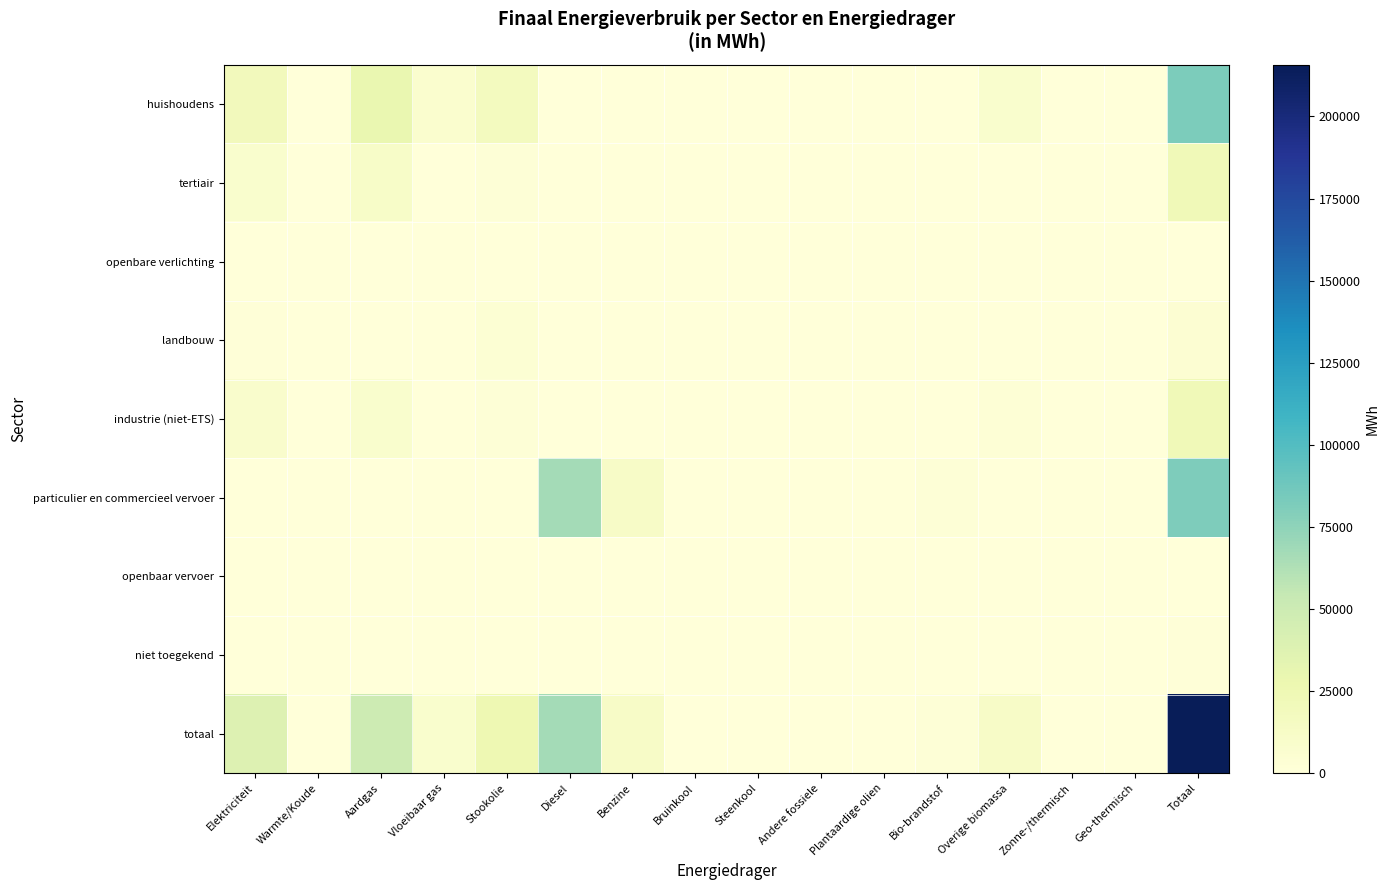

Reading right to left, extract all data points from this chart.

huishoudens: Totaal=81984.7	Geo-thermisch=743.6	Zonne-/thermisch=159.5	Overige biomassa=8369.6	Bio-brandstof=0.0	Plantaardige olien=0.0	Andere fossiele=0.0	Steenkool=0.0	Bruinkool=0.0	Benzine=0.0	Diesel=0.0	Stookolie=17325.8	Vloeibaar gas=6938.6	Aardgas=28862.3	Warmte/Koude=0.0	Elektriciteit=19585.3
tertiair: Totaal=22025.3	Geo-thermisch=38.1	Zonne-/thermisch=0.0	Overige biomassa=395.9	Bio-brandstof=0.0	Plantaardige olien=0.0	Andere fossiele=0.0	Steenkool=0.0	Bruinkool=0.0	Benzine=0.0	Diesel=0.0	Stookolie=1908.8	Vloeibaar gas=149.9	Aardgas=11644.4	Warmte/Koude=51.4	Elektriciteit=7836.8
openbare verlichting: Totaal=839.1	Geo-thermisch=0.0	Zonne-/thermisch=0.0	Overige biomassa=0.0	Bio-brandstof=0.0	Plantaardige olien=0.0	Andere fossiele=0.0	Steenkool=0.0	Bruinkool=0.0	Benzine=0.0	Diesel=0.0	Stookolie=0.0	Vloeibaar gas=0.0	Aardgas=0.0	Warmte/Koude=0.0	Elektriciteit=839.1
landbouw: Totaal=4971.9	Geo-thermisch=0.0	Zonne-/thermisch=0.0	Overige biomassa=0.0	Bio-brandstof=0.0	Plantaardige olien=0.0	Andere fossiele=0.0	Steenkool=145.3	Bruinkool=0.0	Benzine=0.0	Diesel=0.0	Stookolie=3689.9	Vloeibaar gas=26.0	Aardgas=101.2	Warmte/Koude=0.0	Elektriciteit=1009.5
industrie (niet-ETS): Totaal=22448.3	Geo-thermisch=0.0	Zonne-/thermisch=0.0	Overige biomassa=3037.9	Bio-brandstof=0.0	Plantaardige olien=0.0	Andere fossiele=0.0	Steenkool=10.5	Bruinkool=0.0	Benzine=0.0	Diesel=0.0	Stookolie=2420.7	Vloeibaar gas=385.5	Aardgas=7660.1	Warmte/Koude=0.0	Elektriciteit=8933.7
particulier en commercieel vervoer: Totaal=81749.5	Geo-thermisch=0.0	Zonne-/thermisch=0.0	Overige biomassa=0.0	Bio-brandstof=2469.2	Plantaardige olien=0.0	Andere fossiele=0.0	Steenkool=0.0	Bruinkool=0.0	Benzine=12237.7	Diesel=66829.5	Stookolie=0.0	Vloeibaar gas=161.9	Aardgas=36.1	Warmte/Koude=0.0	Elektriciteit=15.2
openbaar vervoer: Totaal=612.5	Geo-thermisch=0.0	Zonne-/thermisch=0.0	Overige biomassa=0.0	Bio-brandstof=18.4	Plantaardige olien=0.0	Andere fossiele=0.0	Steenkool=0.0	Bruinkool=0.0	Benzine=0.0	Diesel=594.1	Stookolie=0.0	Vloeibaar gas=0.0	Aardgas=0.0	Warmte/Koude=0.0	Elektriciteit=0.0
niet toegekend: Totaal=1146.6	Geo-thermisch=0.0	Zonne-/thermisch=0.0	Overige biomassa=0.0	Bio-brandstof=0.0	Plantaardige olien=0.0	Andere fossiele=0.0	Steenkool=0.0	Bruinkool=0.0	Benzine=0.0	Diesel=0.0	Stookolie=0.0	Vloeibaar gas=0.0	Aardgas=666.9	Warmte/Koude=0.0	Elektriciteit=479.7
totaal: Totaal=215777.9	Geo-thermisch=781.7	Zonne-/thermisch=159.5	Overige biomassa=11803.4	Bio-brandstof=2487.6	Plantaardige olien=0.0	Andere fossiele=0.0	Steenkool=155.8	Bruinkool=0.0	Benzine=12237.7	Diesel=67423.6	Stookolie=25345.2	Vloeibaar gas=7661.8	Aardgas=48971.0	Warmte/Koude=51.4	Elektriciteit=38699.2